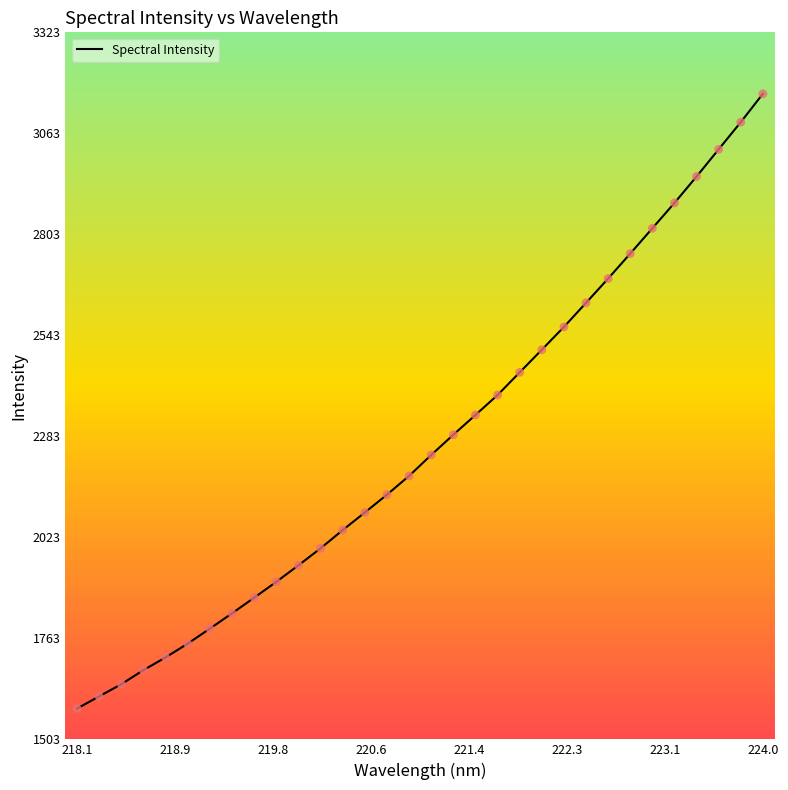

What is the difference between the maximum and minimum values?

1581.8